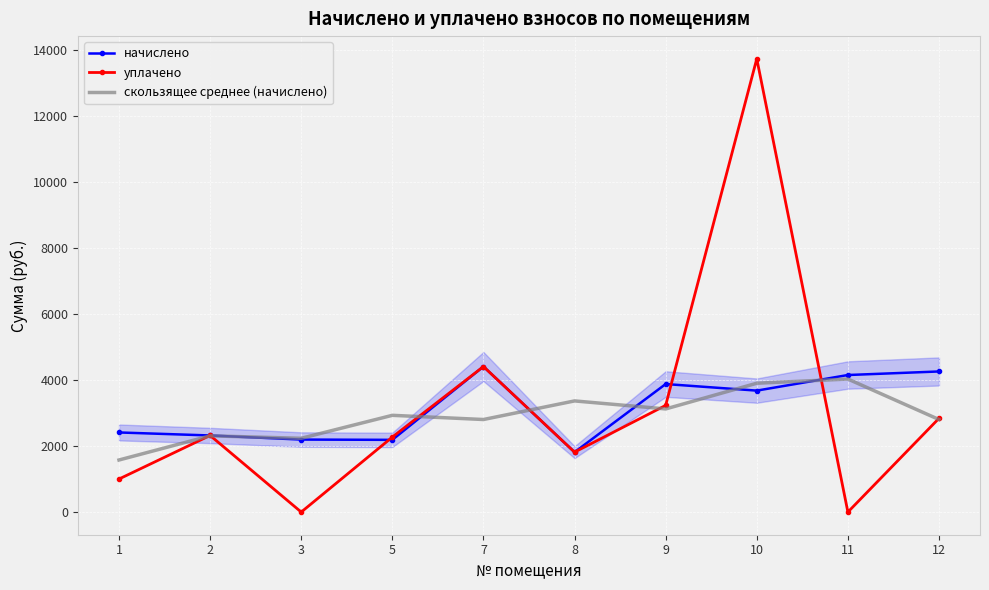

True or false: уплачено and скользящее среднее (начислено) intersect in this chart.

True